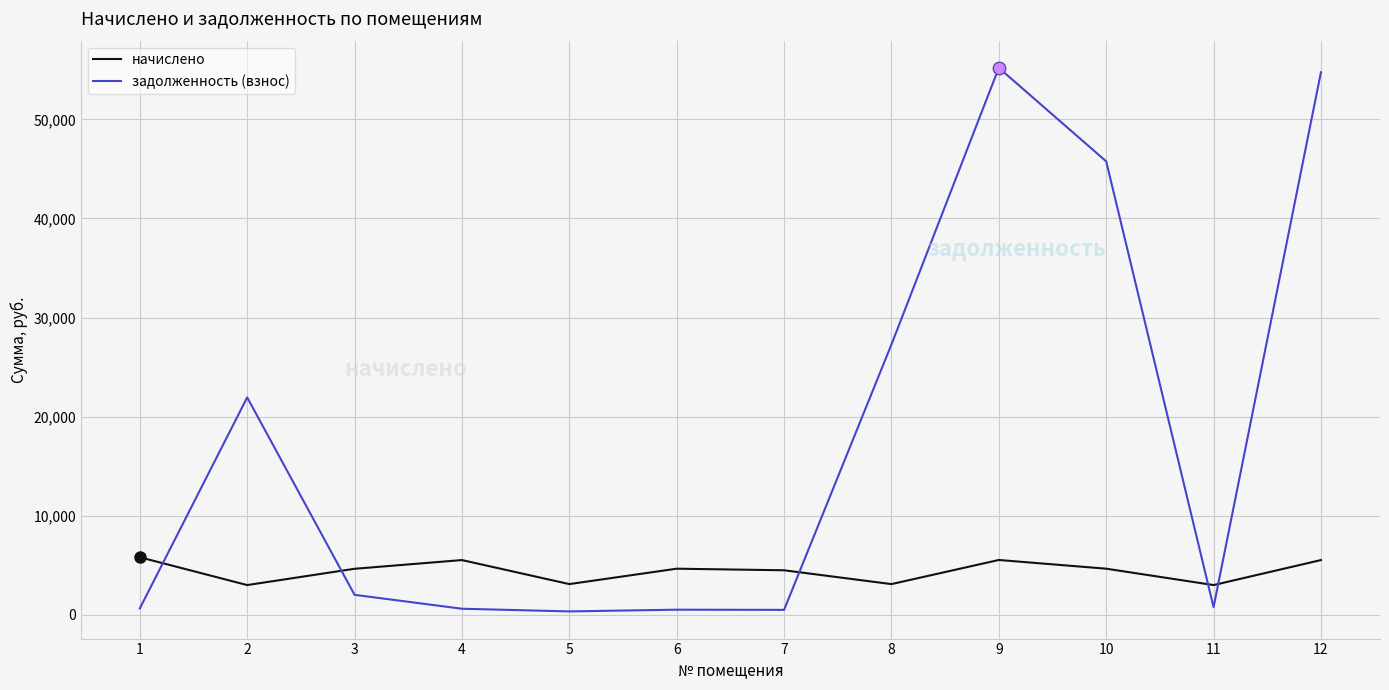

What is the minimum value shown in the chart?

344.5